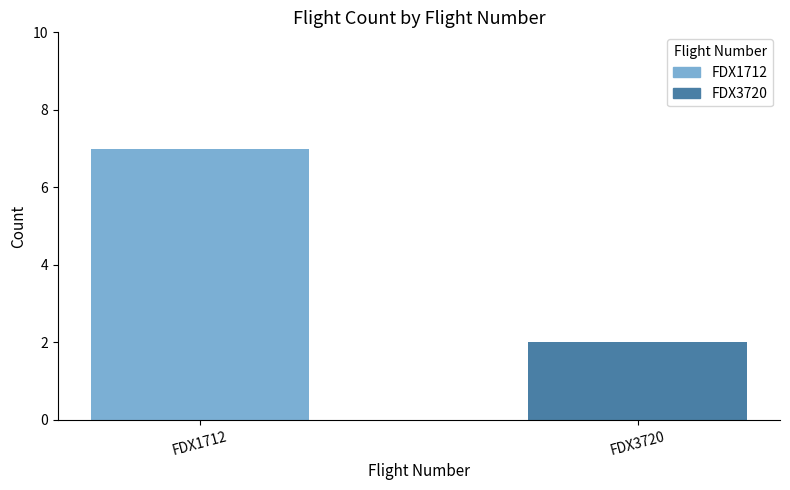

List the labels in order of value, smallest first.

FDX3720, FDX1712